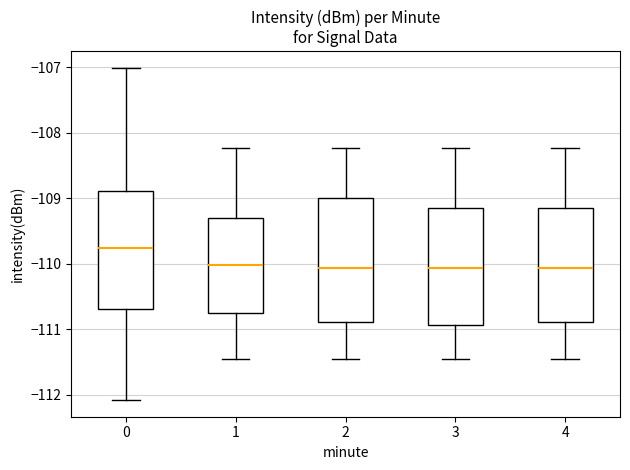

Where does the upper whisker of the box at x = 2 end on the y-axis? The values are not printed on the chart, so give them approximately, as read against the axis.

-108.2